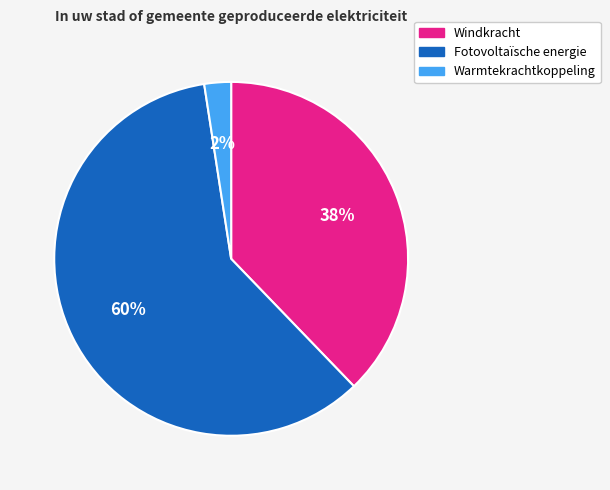

Is Fotovoltaïsche energie the majority of the pie?

Yes